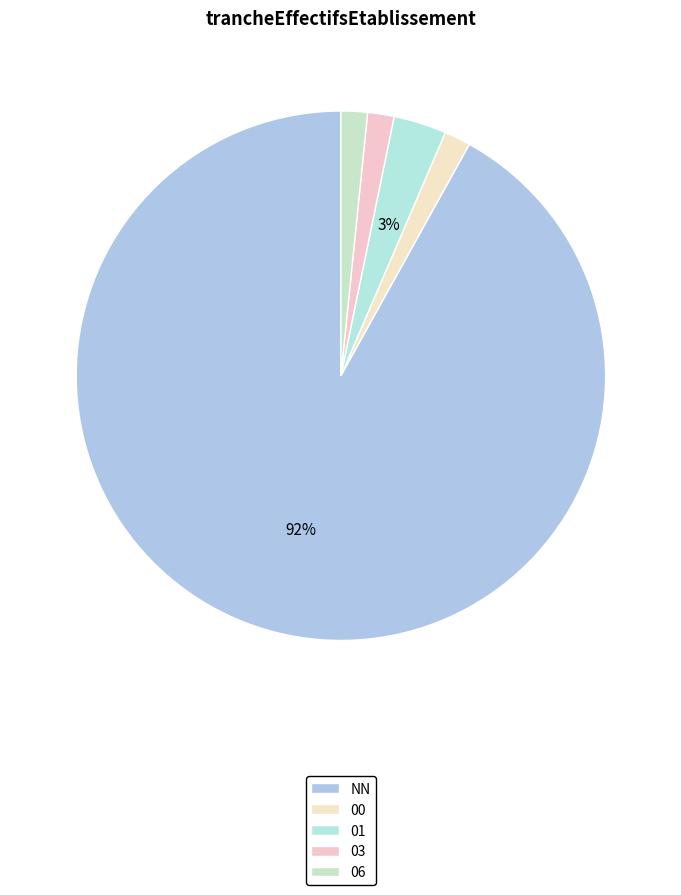

Count the number of slices in the pie.

5